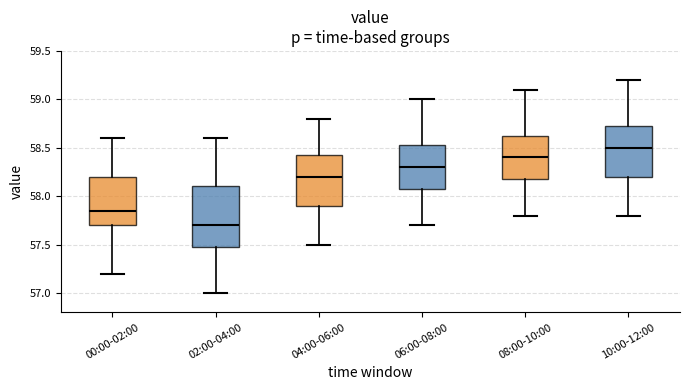

Which box has the lowest median line?

02:00-04:00